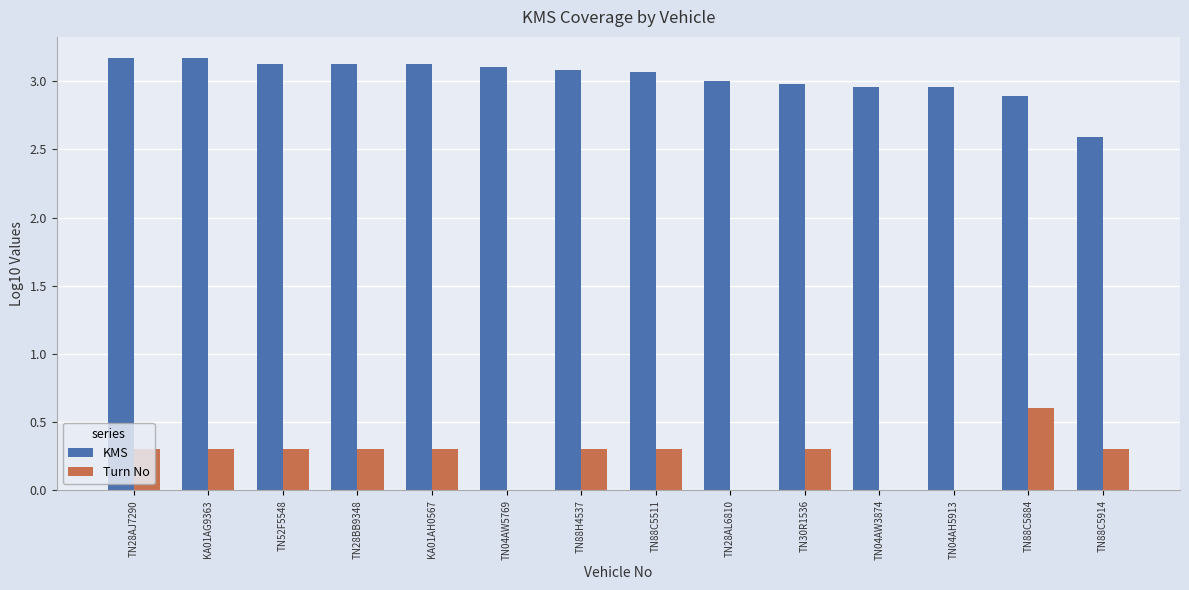

True or false: KMS has a value of 3.6 at TN88C5914.

False